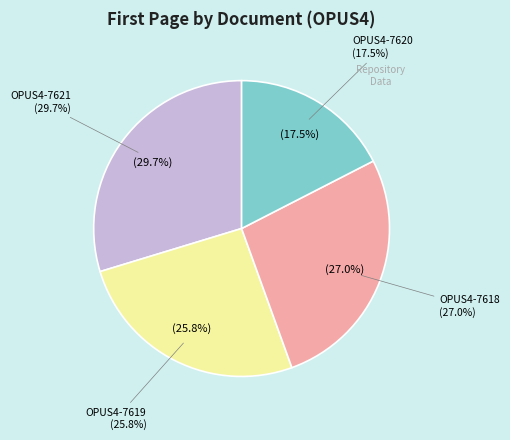

What percentage is NOT represented by OPUS4-7621?

70.3%